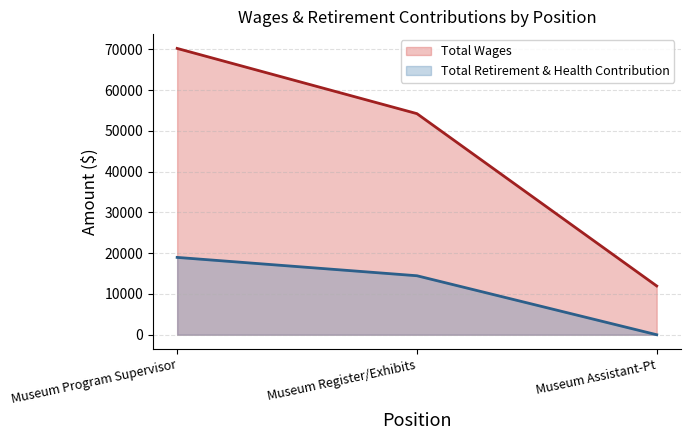

At which label is Total Retirement & Health Contribution closest to 9483?

Museum Register/Exhibits